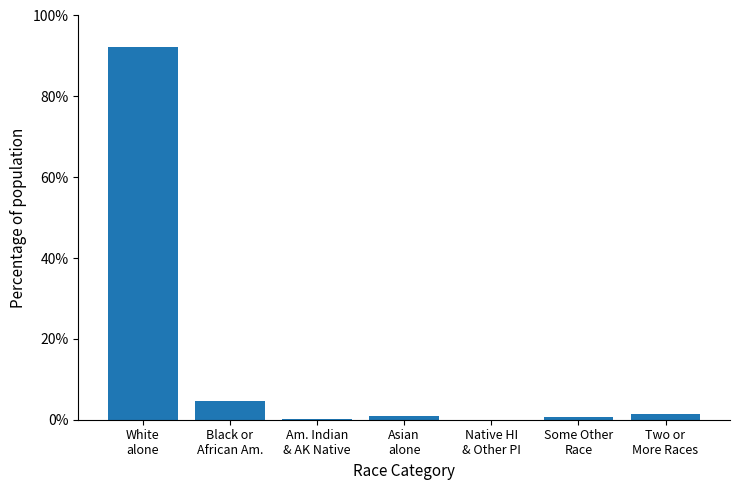

True or false: the data shows 26.9 at White
alone.

False